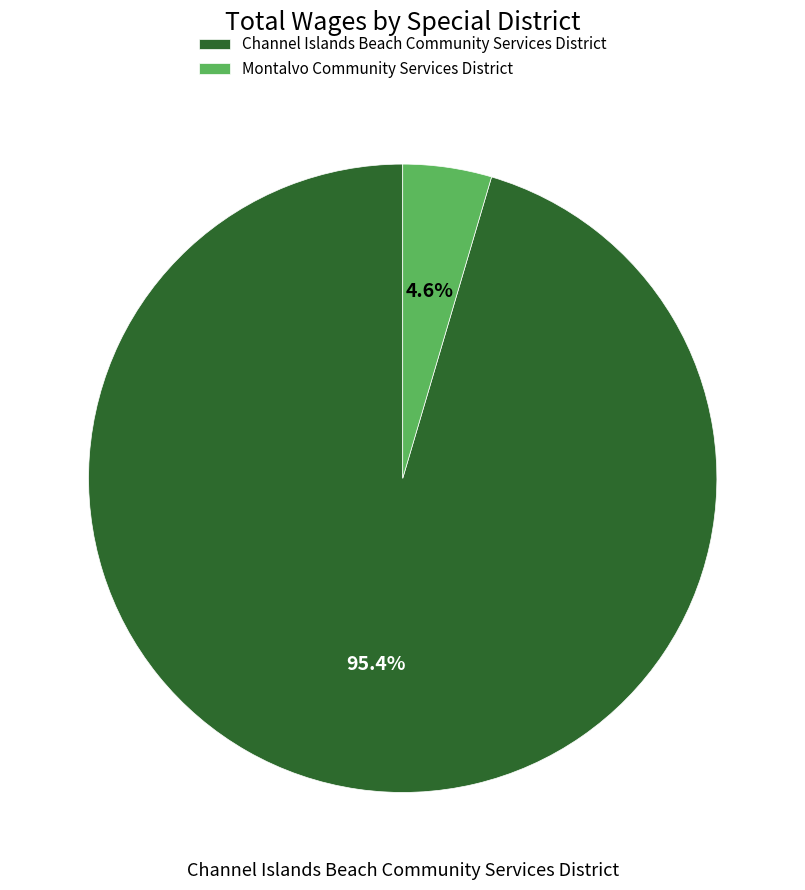

Between Montalvo Community Services District and Channel Islands Beach Community Services District, which is larger?

Channel Islands Beach Community Services District